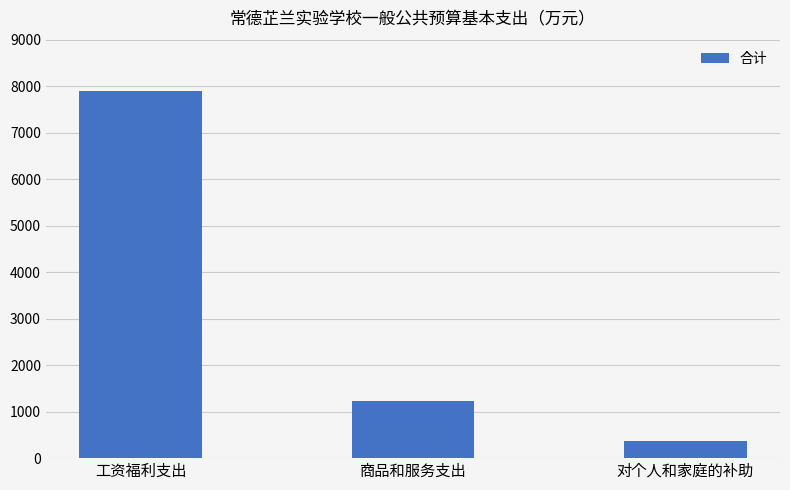

What is the maximum value shown in the chart?

7900.9